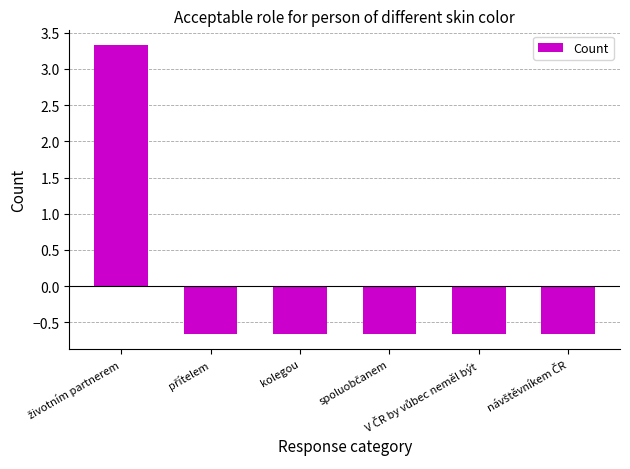

Reading left to right, extract all data points from this chart.

3.3	-0.7	-0.7	-0.7	-0.7	-0.7